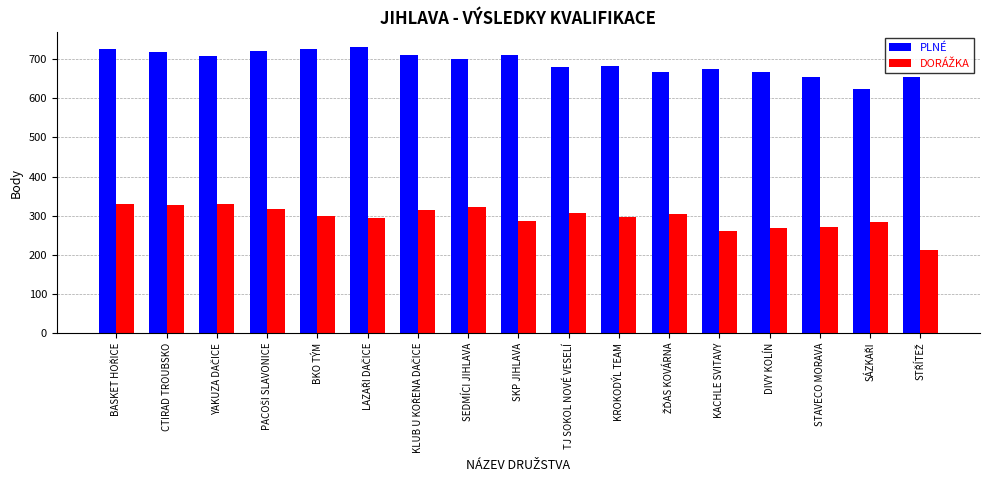

What is the approximate value of PLNÉ at KROKODÝL TEAM, to the nearest 5?

685